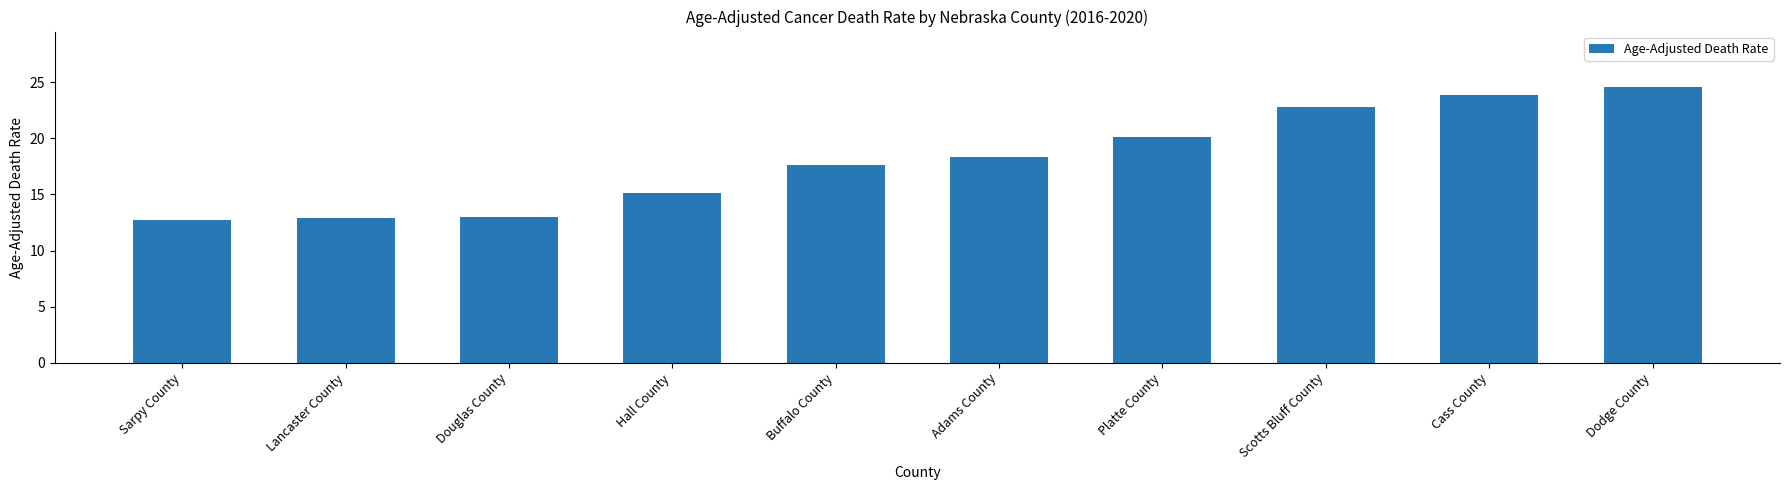

What is the label of the 6th bar from the right?

Buffalo County